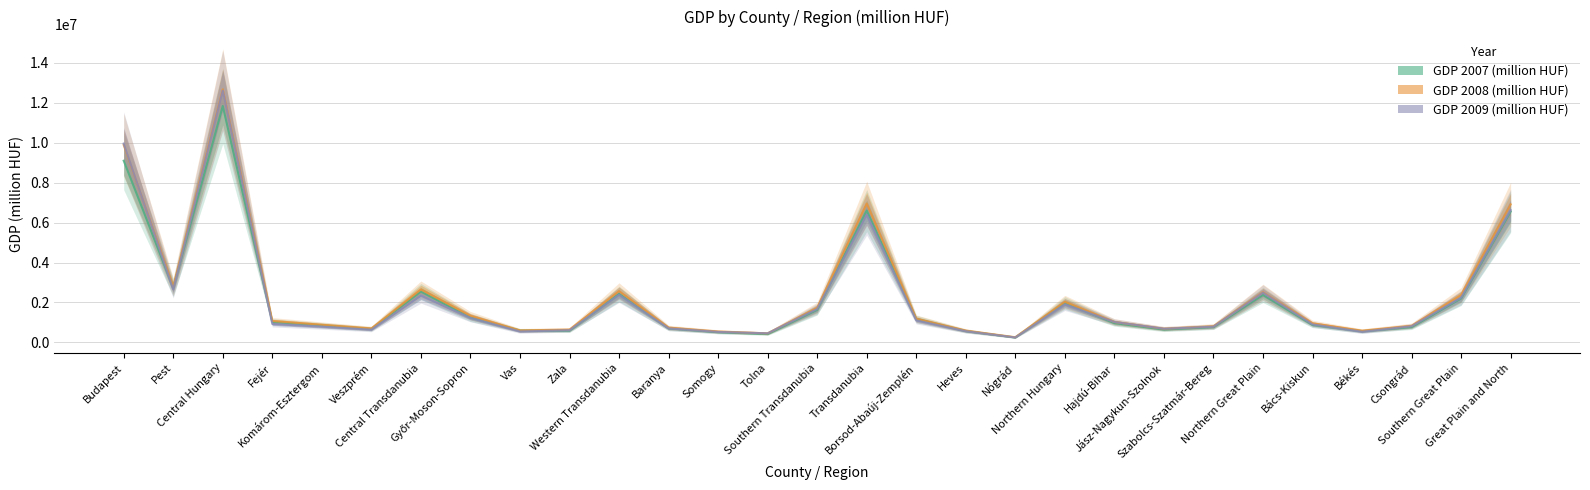

Which has a higher value, Nógrád or Budapest?

Budapest